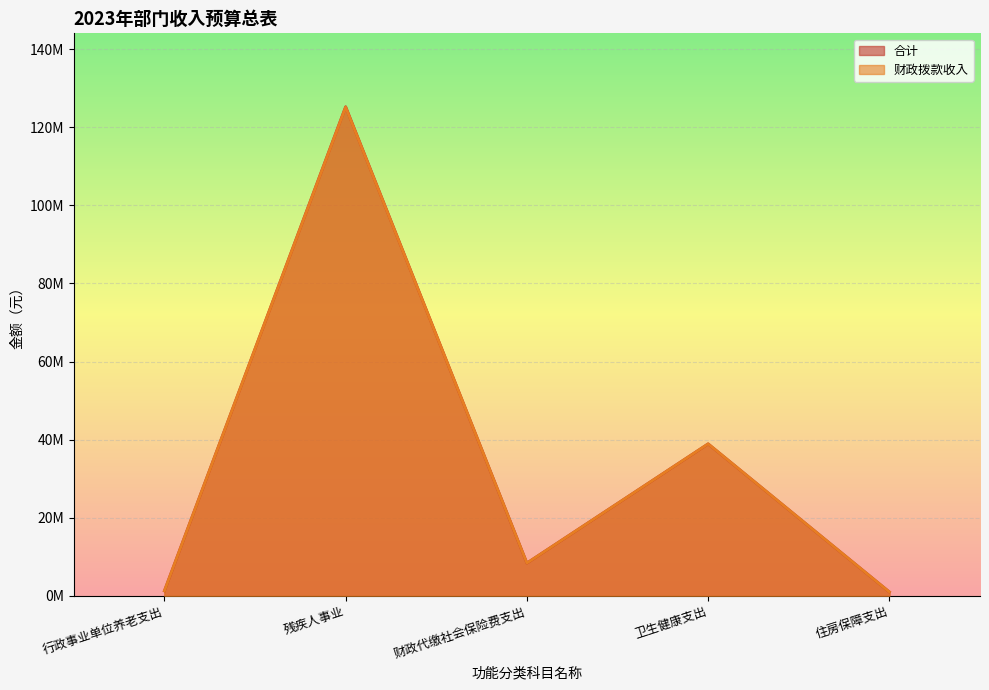

The value of 合计 at 行政事业单位养老支出 is 1291200. True or false?

True